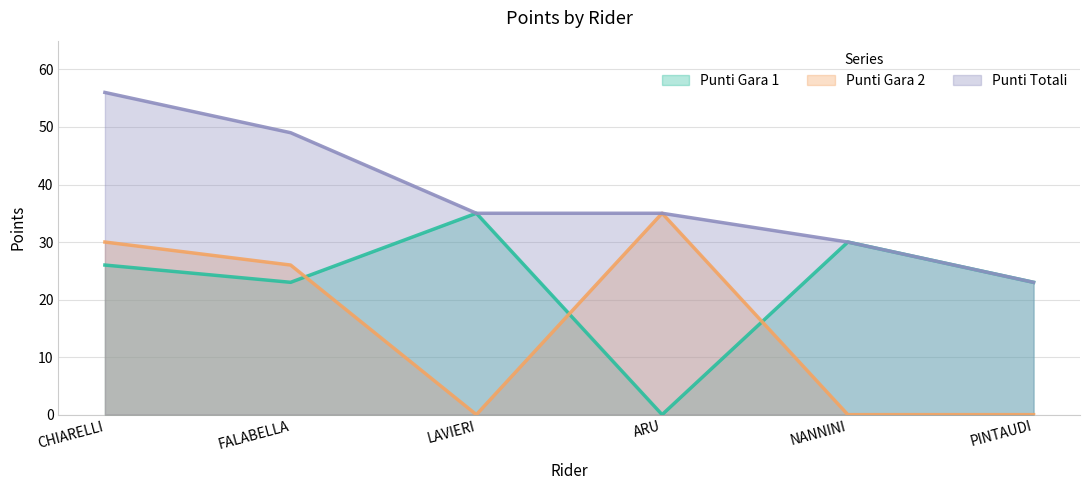

Which series has the largest total across all categories?

Punti Totali